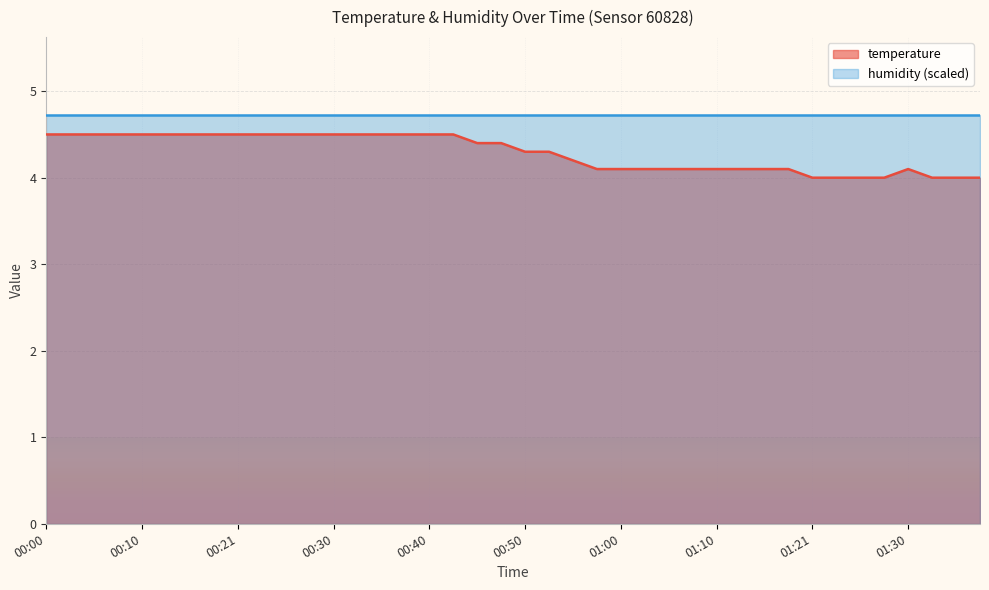

Between 01:28 and 00:21, which is larger?

00:21